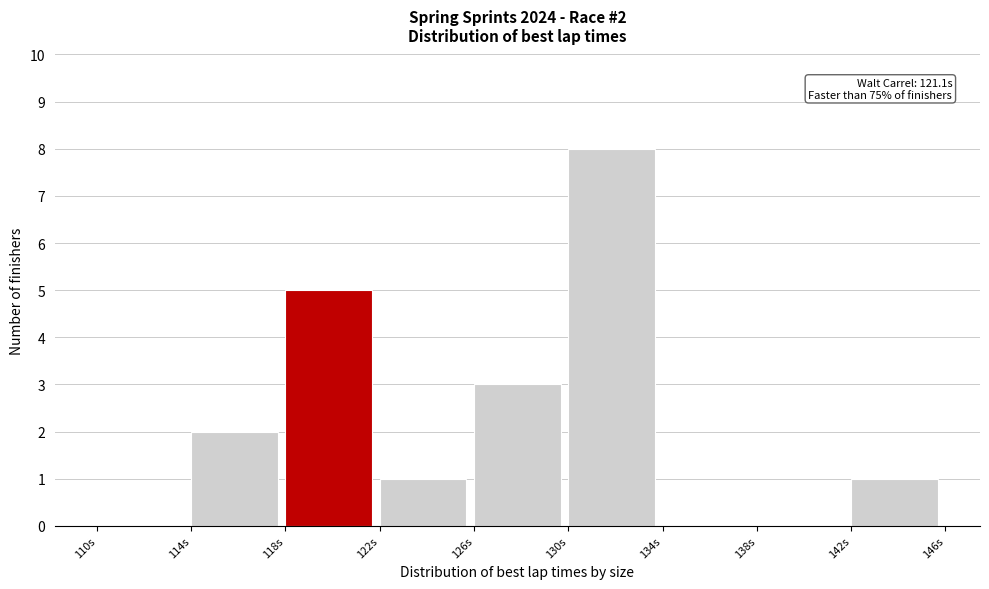

Over which range of the x-axis is the bar tallest?

130 to 134